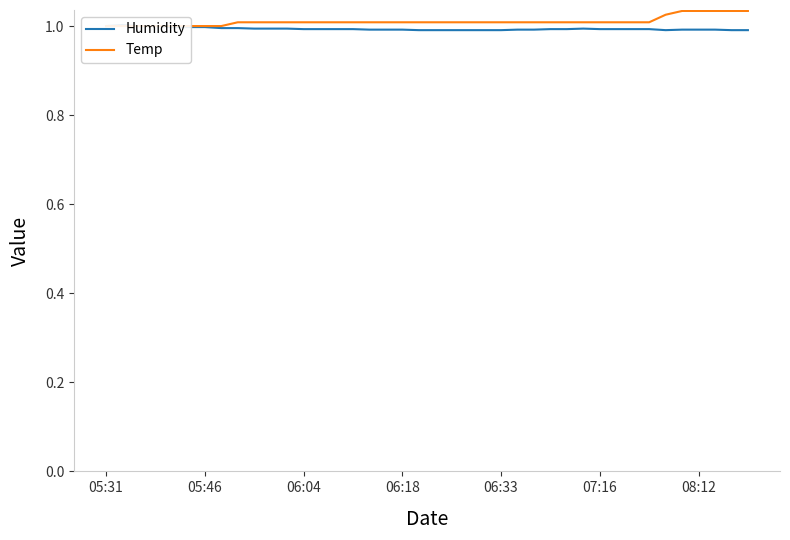

Which series changed the most between 13 and 29?

Humidity